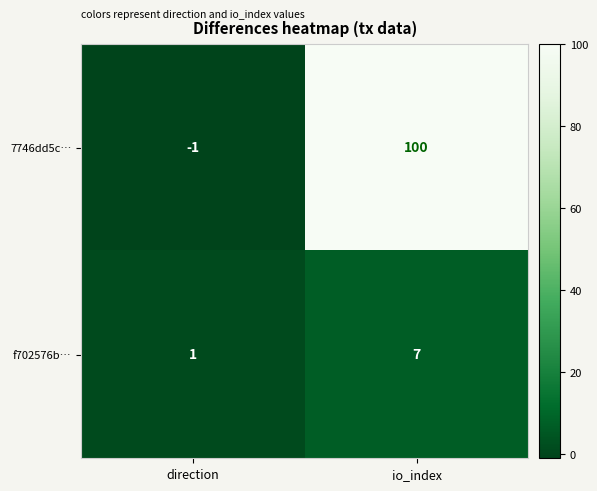

True or false: 7746dd5c… has a value of 0 at direction.

False